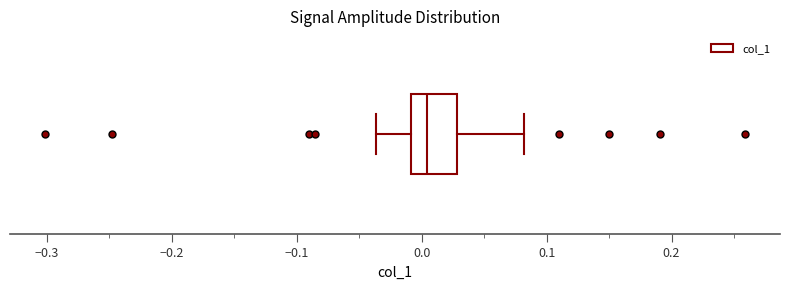

Transcribe this box plot: give where the median line is, the range the box spans, and where the two whiskers end, as read against the x-axis. The values are not printed on the chart, so give them approximately, as read against the axis.

median 0.00, box -0.01 to 0.03, whiskers -0.04 to 0.08